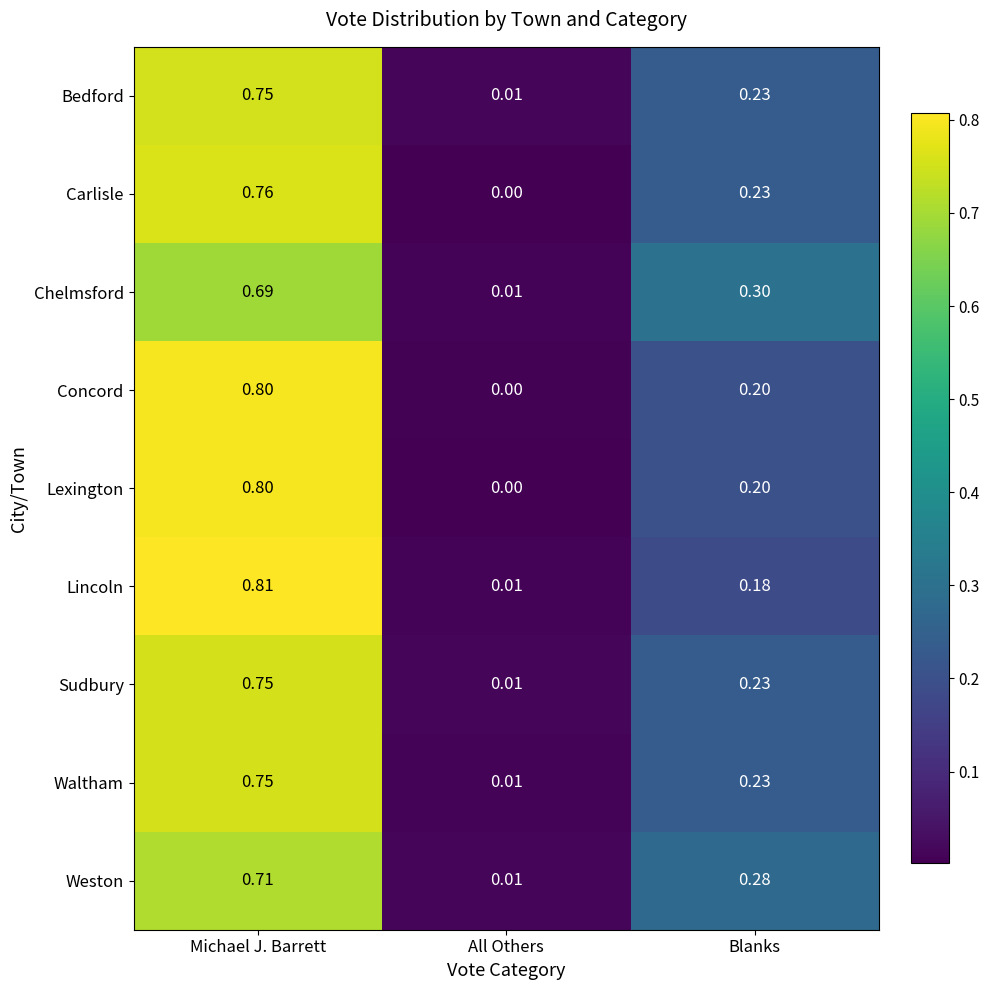

At which category is the sum across all series the highest?

Michael J. Barrett